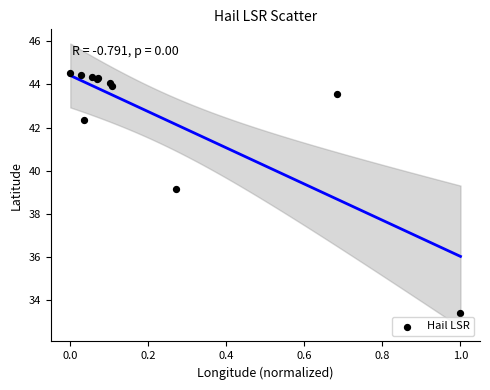

What Y value in the scatter plot is closest to 38?

39.1